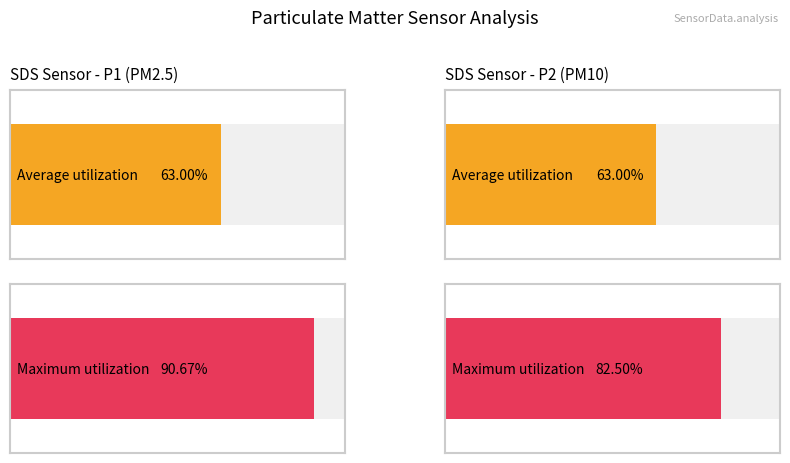

The value of Average utilization at SDS_P2 is 7.5. True or false?

False